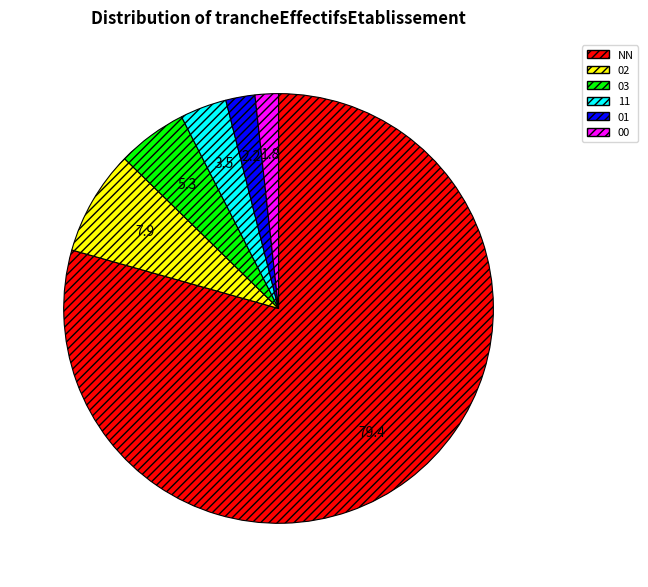

Which slice is the largest?

NN